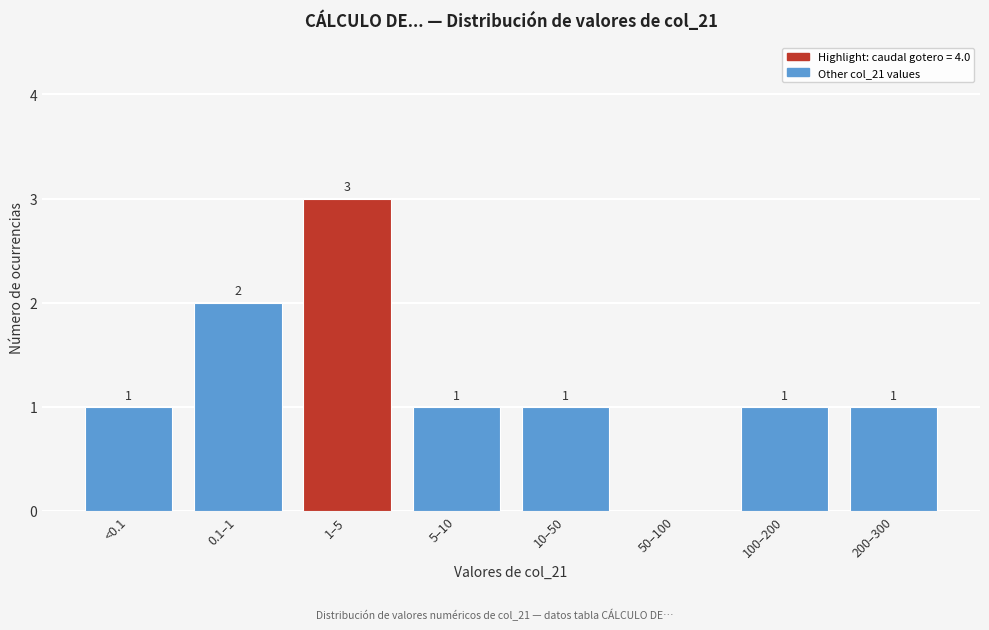

Reading left to right, what are all the values shown in this chart?

<0.1=1	0.1–1=2	1–5=3	5–10=1	10–50=1	50–100=0	100–200=1	200–300=1